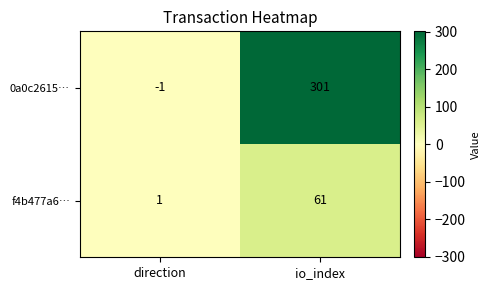

What is the difference between the maximum and minimum values in the f4b477a6… series?

60